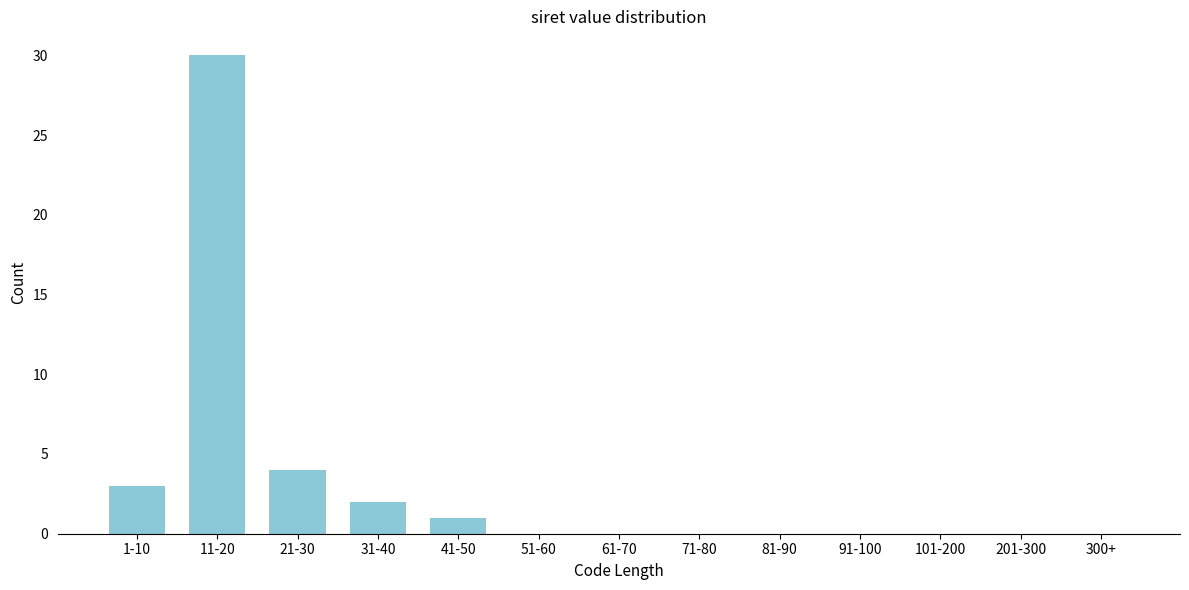

Reading right to left, what are all the values shown in this chart?

300+=0	201-300=0	101-200=0	91-100=0	81-90=0	71-80=0	61-70=0	51-60=0	41-50=1	31-40=2	21-30=4	11-20=30	1-10=3